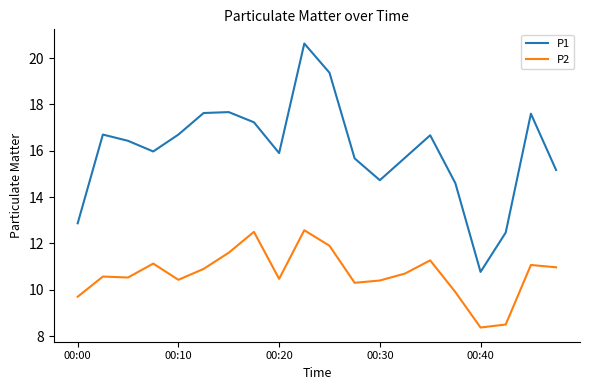

Rank the series by their average value, from lowest to highest.

P2, P1